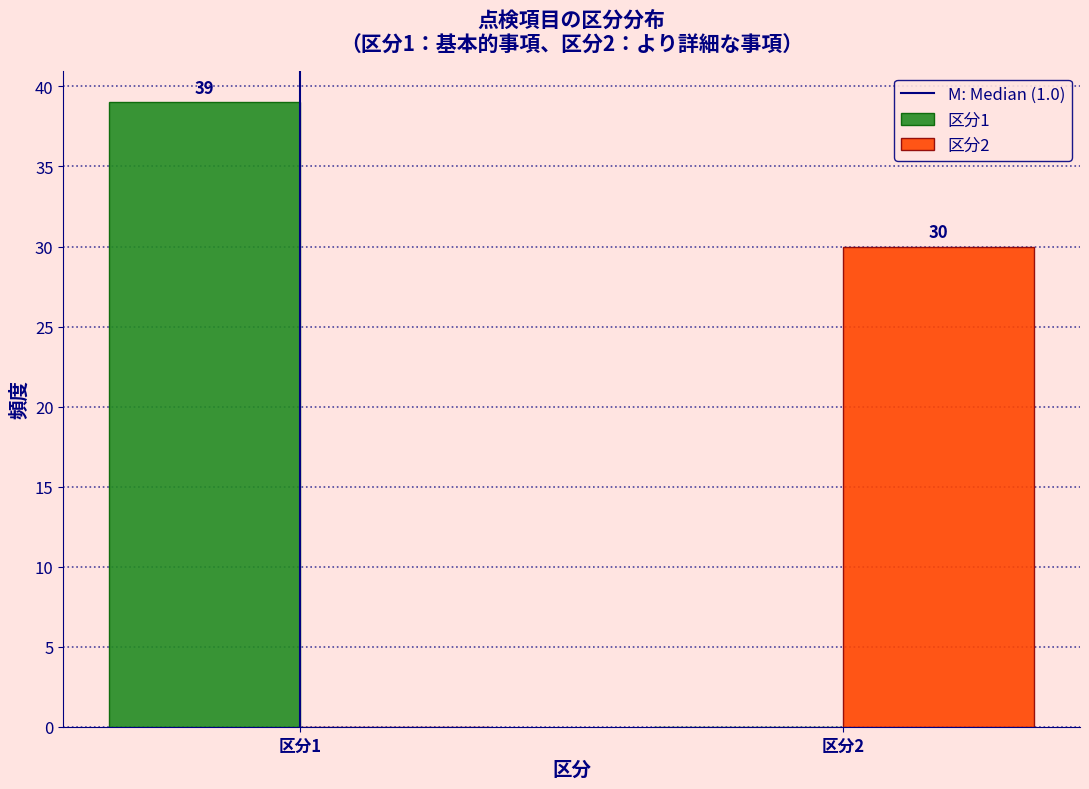

Reading left to right, what are all the values shown in this chart?

区分1: 区分1=39	区分2=0
区分2: 区分1=0	区分2=30